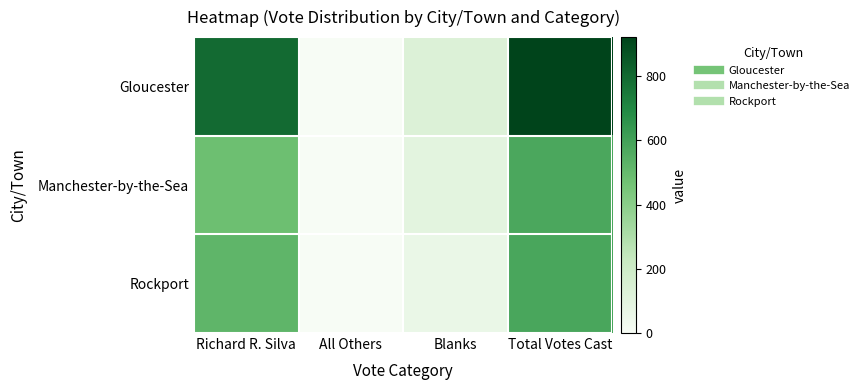

Between Total Votes Cast and Blanks, which is larger?

Total Votes Cast